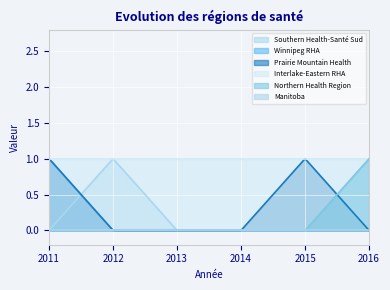

Which series has the largest total across all categories?

Interlake-Eastern RHA